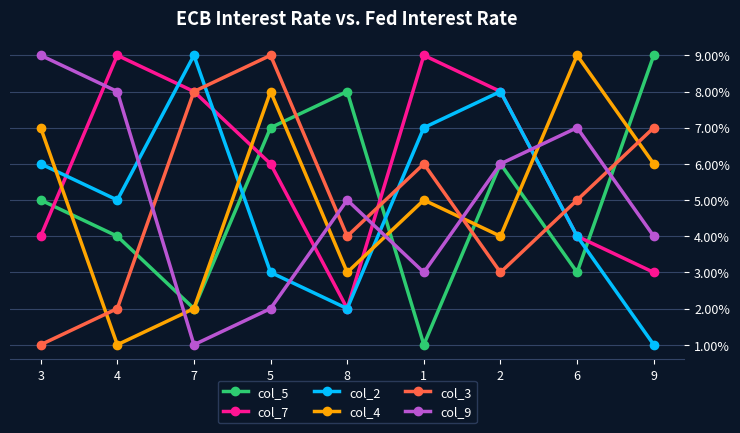

Which category has the highest value in the col_3 series?

5